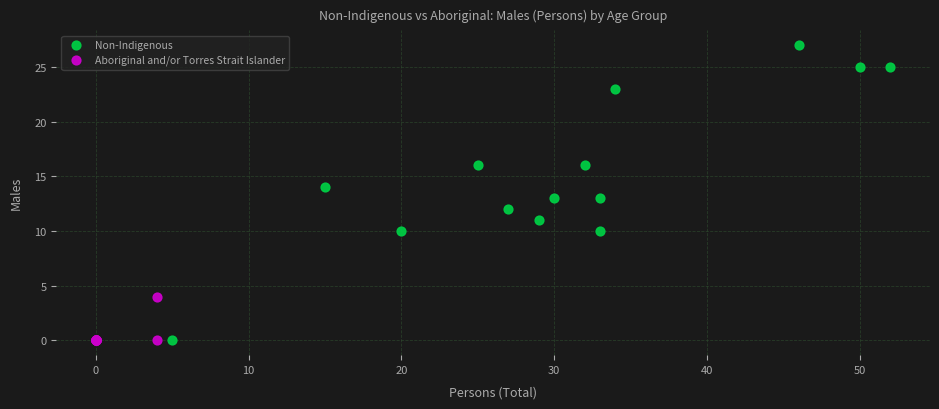

Which series reaches the maximum Y coordinate?

Non-Indigenous